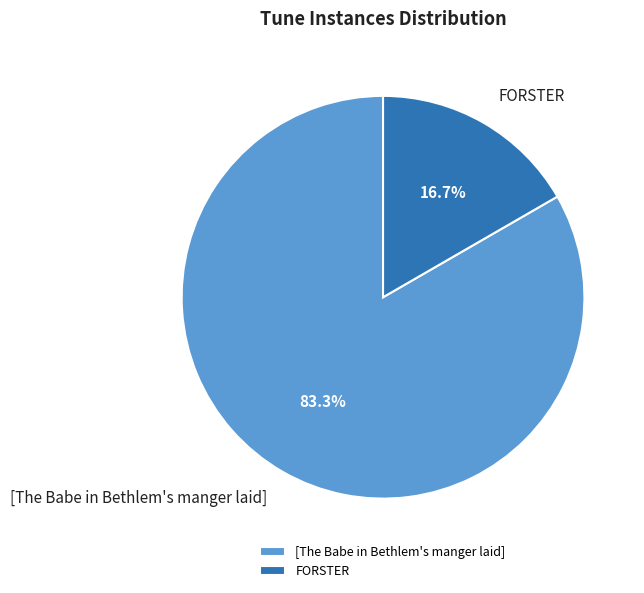

What is the majority slice?

[The Babe in Bethlem's manger laid]